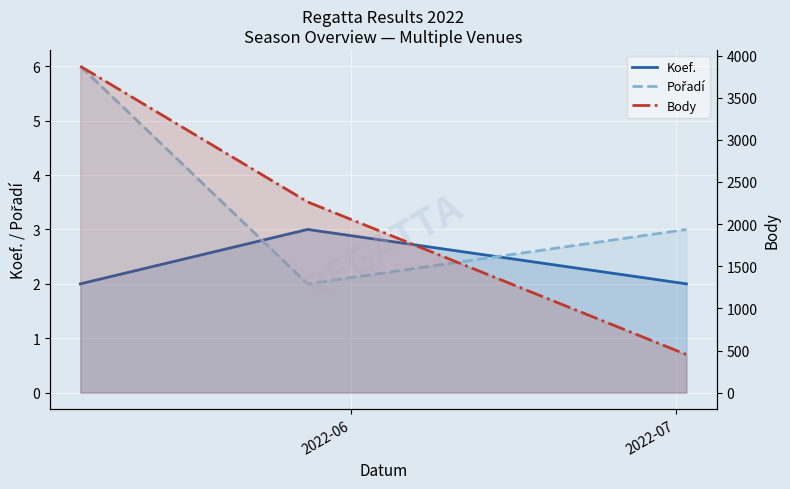

Between 2022-06 and 2022-07, which series saw the biggest shift?

Body